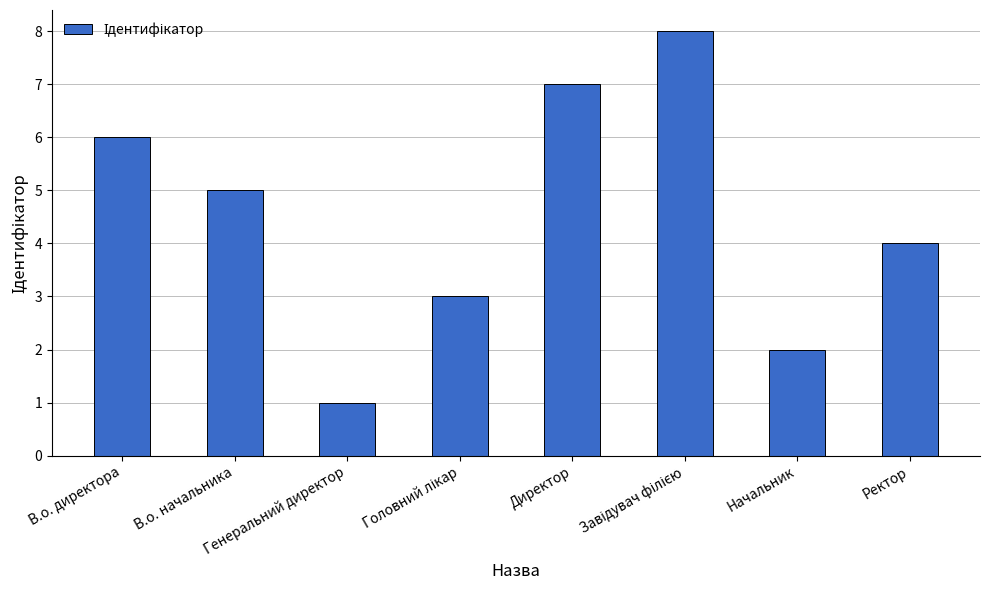

What is the sum of all values?

36